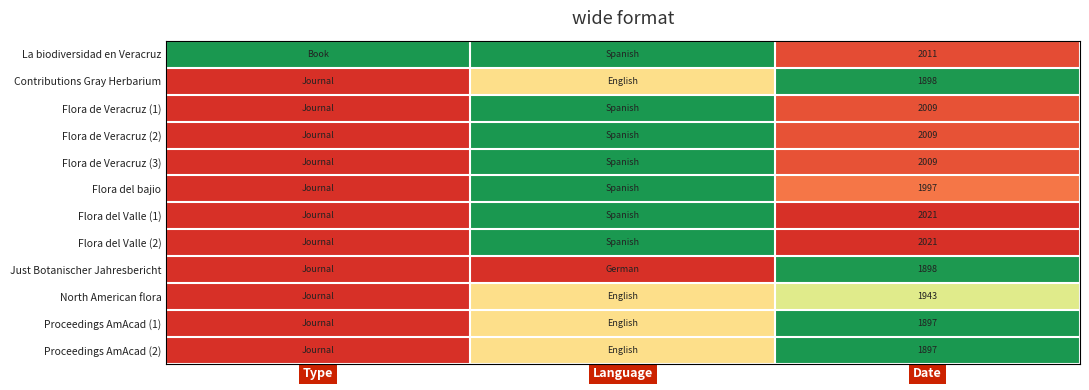

What is the difference between the highest and lowest values at Date?

124.0